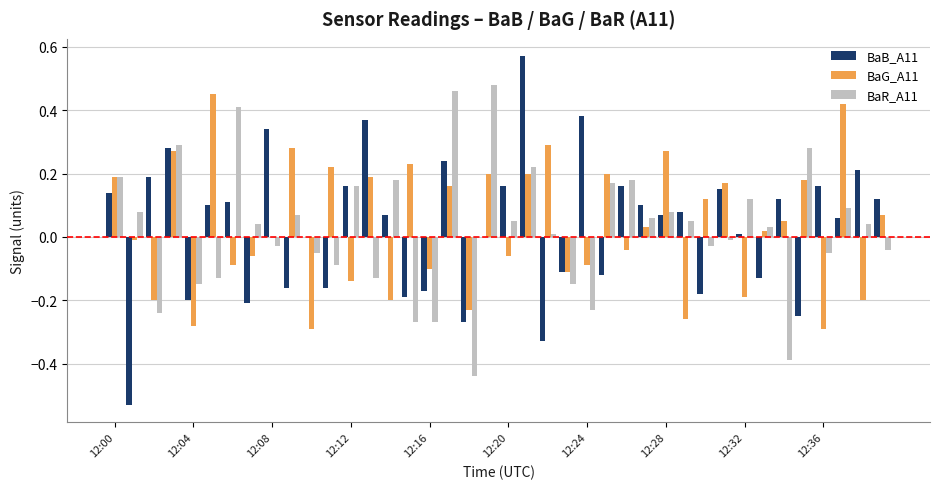

What is the sum of all BaB_A11 values?

1.3